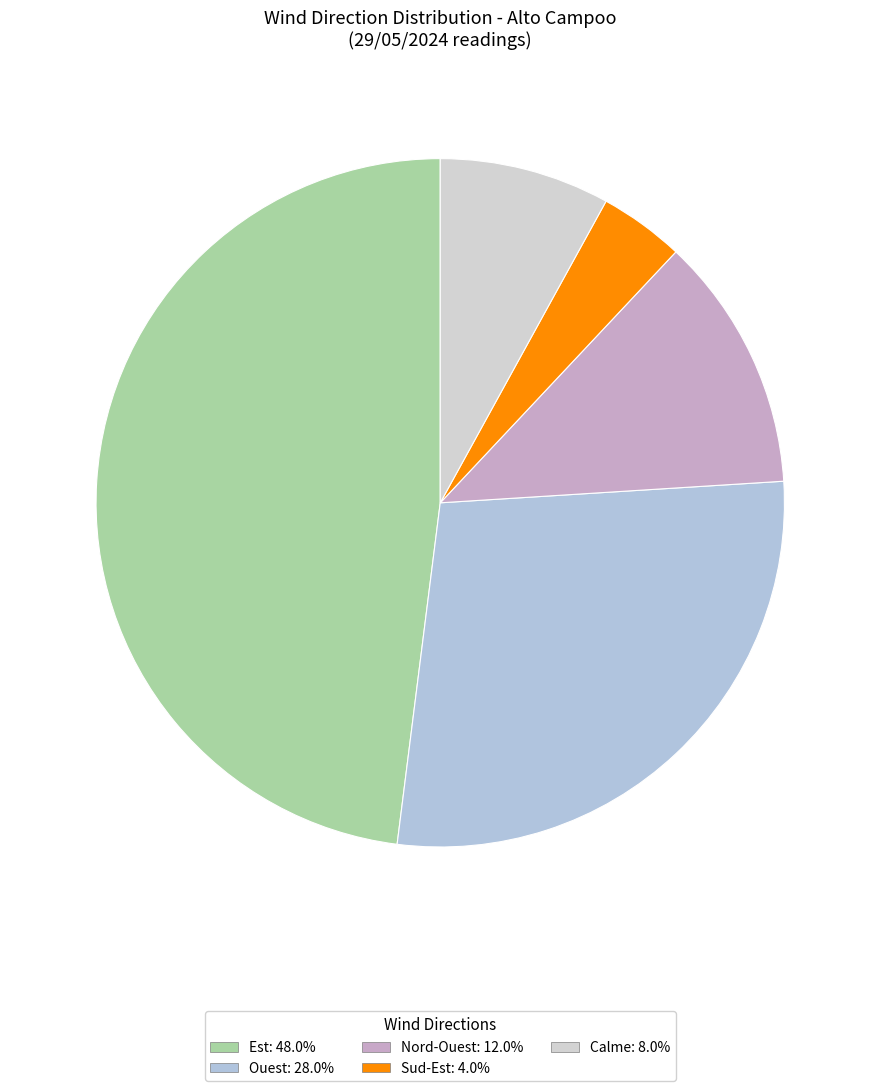

What is the smallest slice in the pie chart?

Sud-Est